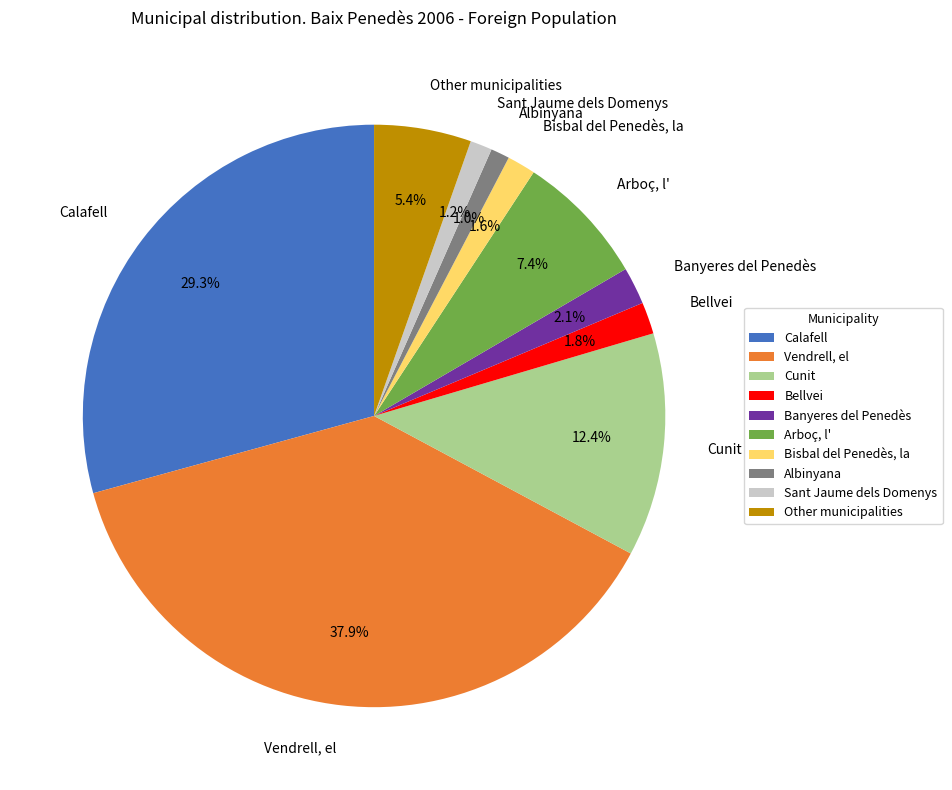

Is it true that Arboç, l' is 1% of the pie?

False